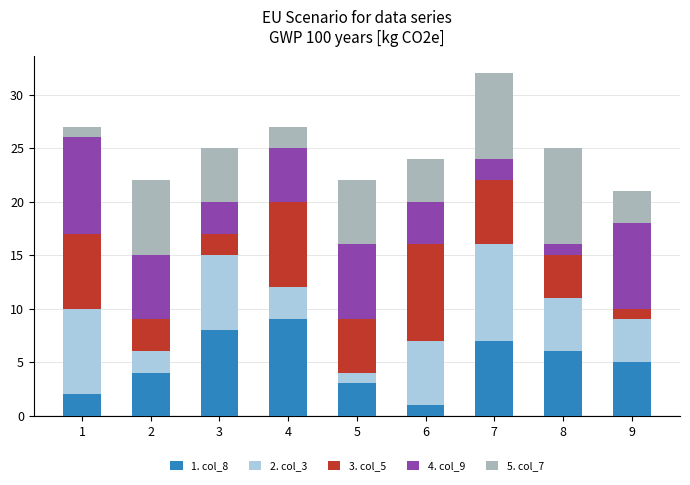

The value of 1. col_8 at 3 is 13. True or false?

False